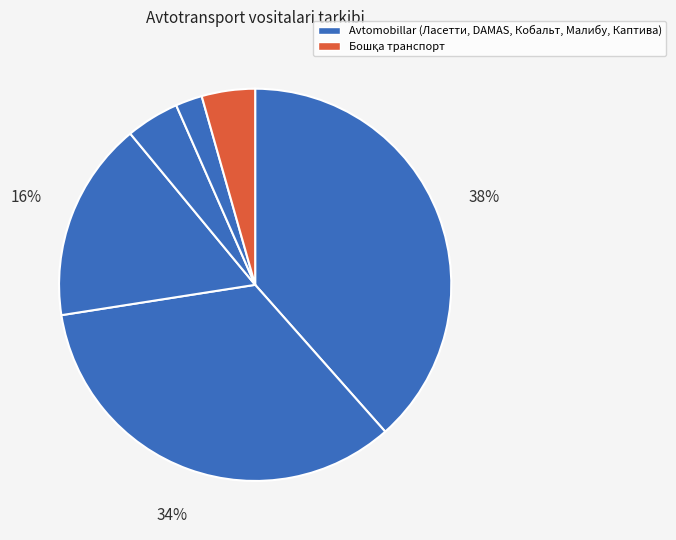

Does any single category account for the majority?

No